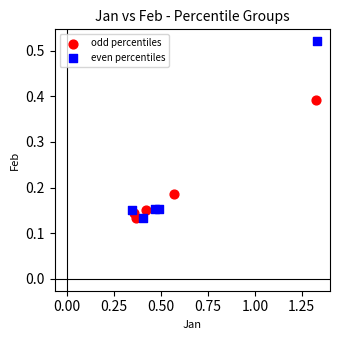

Which series contains the highest Y value?

even percentiles